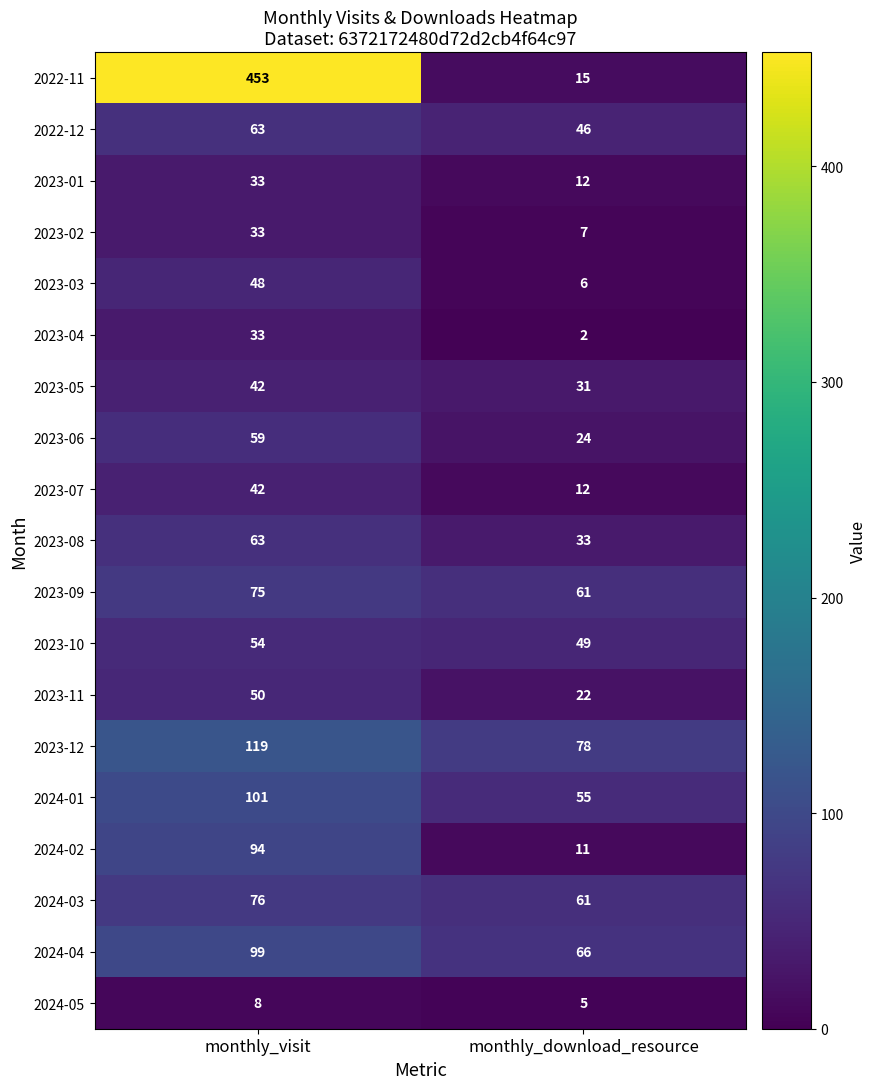

Rank the categories by 2023-11 value from lowest to highest.

monthly_download_resource, monthly_visit